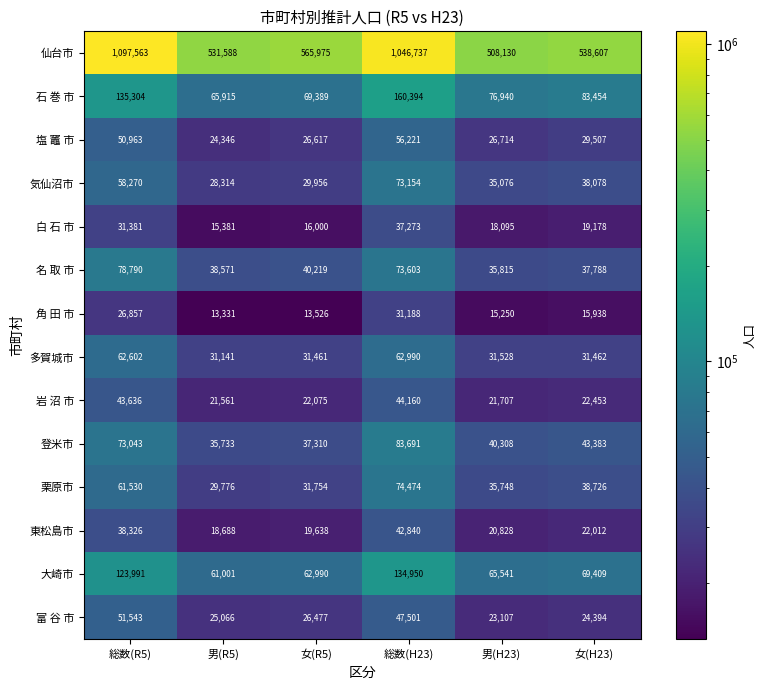

Between 総数(R5) and 総数(H23), which series saw the biggest shift?

仙台市